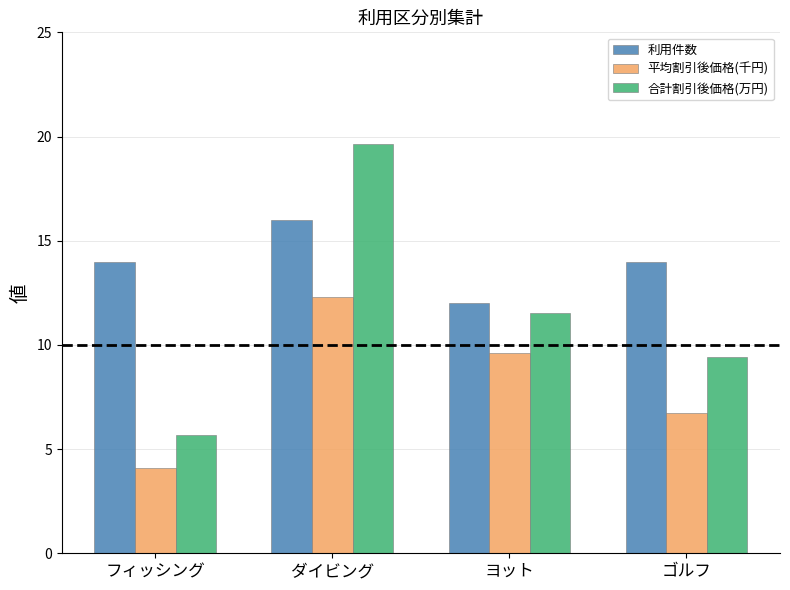

At how many categories does at least one series exceed 9?

4